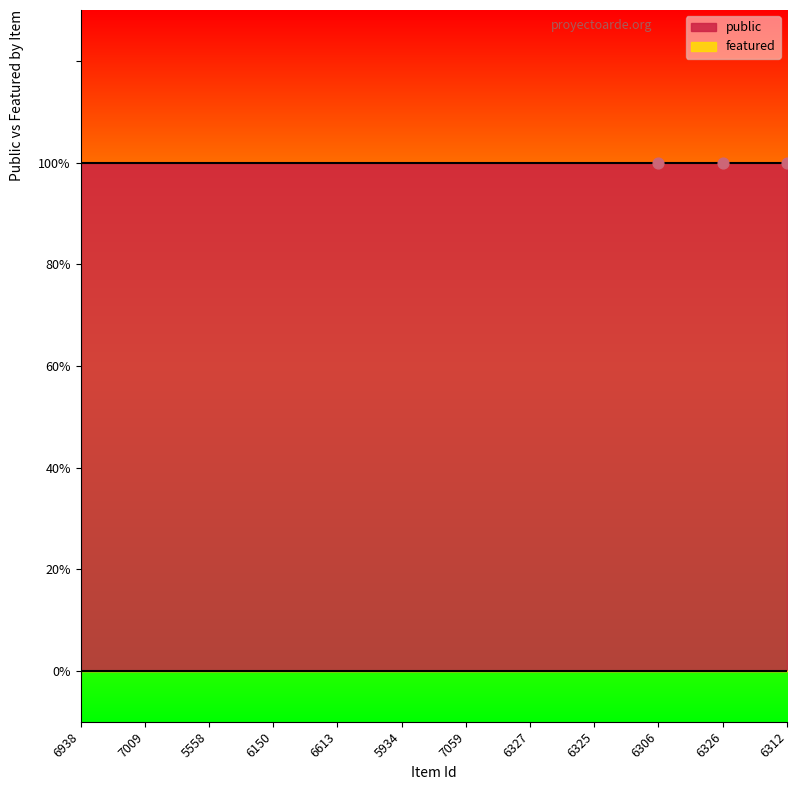

What are all the series names shown in the legend?

public, featured